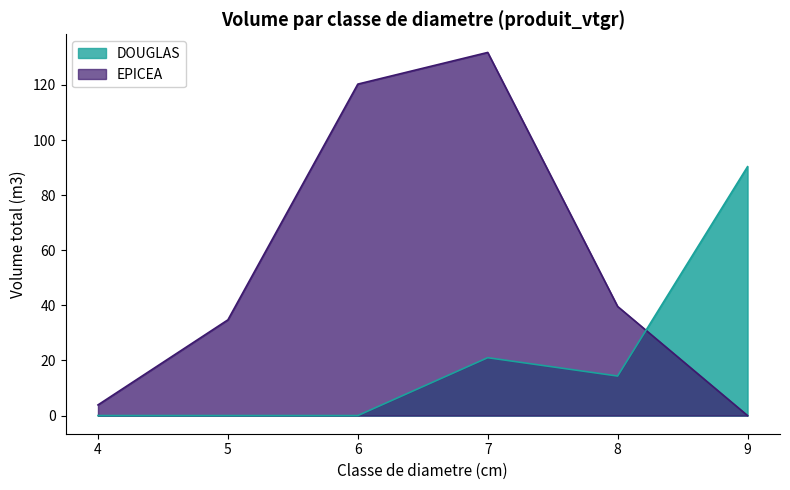

At which label does DOUGLAS reach its peak?

9